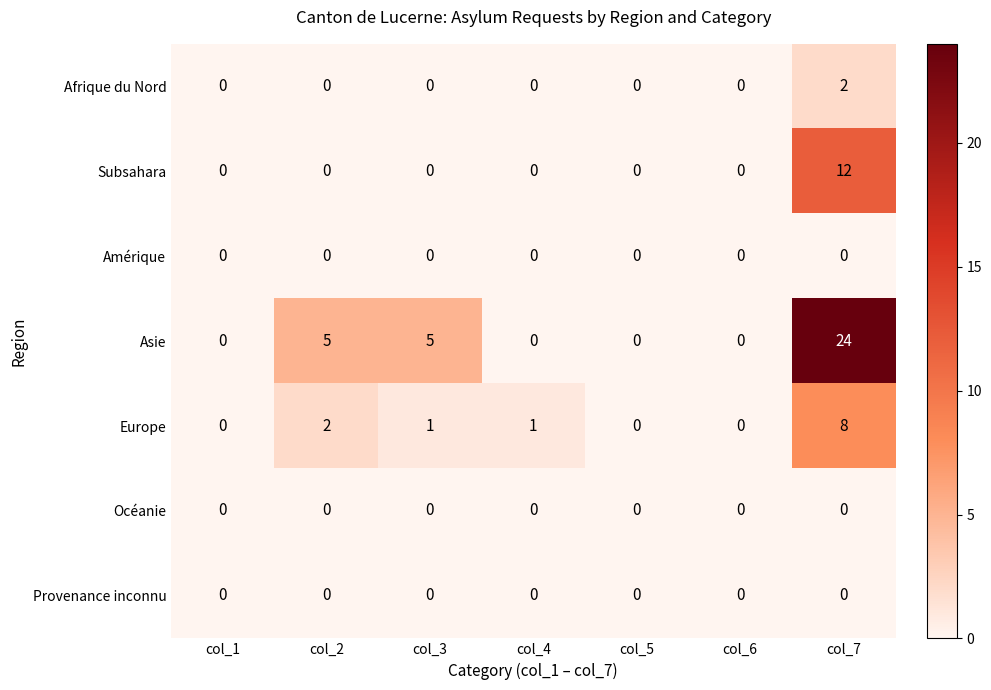

What is the greatest value displayed?

24